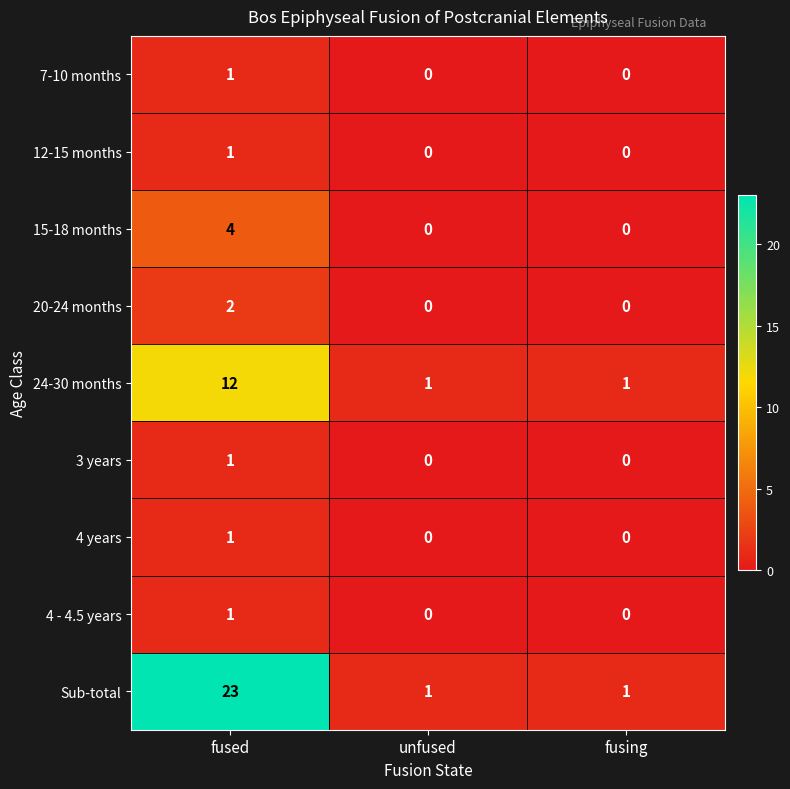

Between fused and fusing, which series saw the biggest shift?

Sub-total